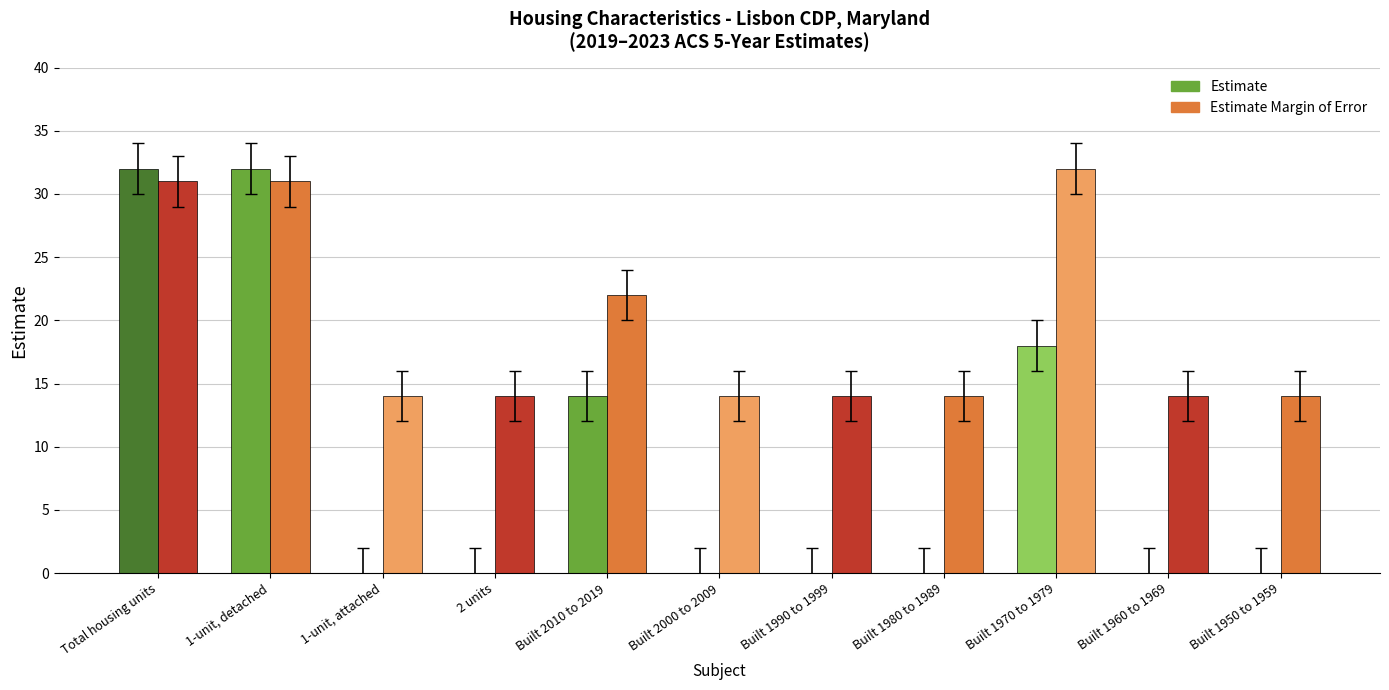

Which series has the largest total across all categories?

Estimate Margin of Error